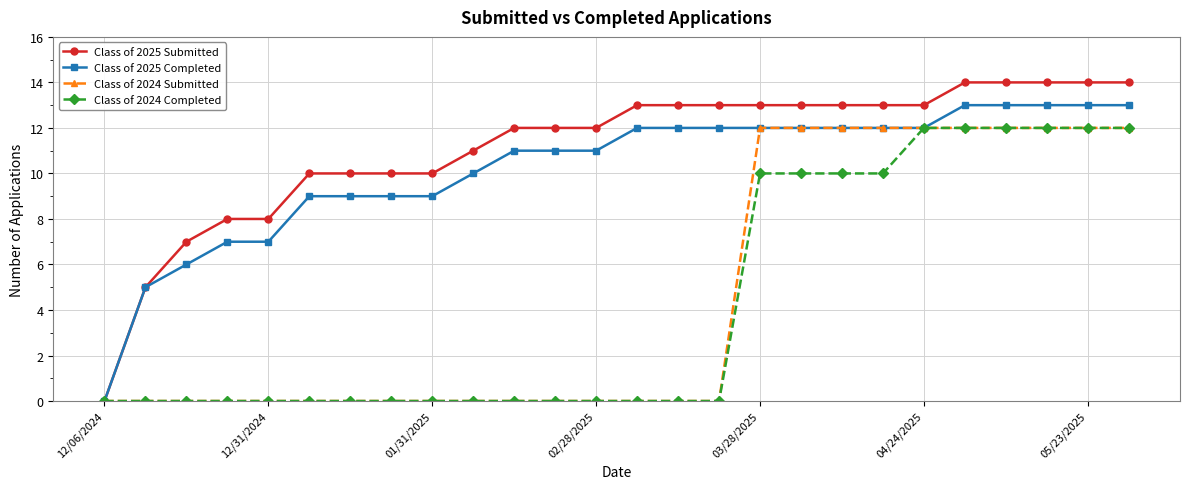

How many series are shown in this chart?

4